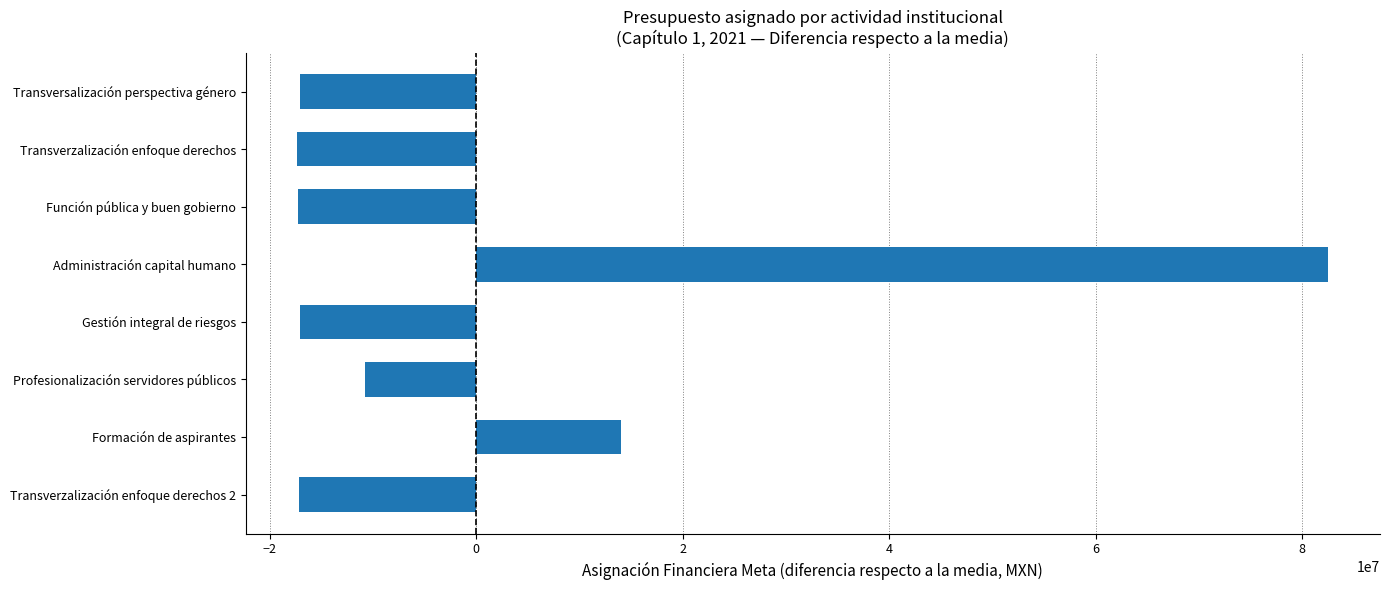

True or false: the data shows -29319142.2 at Gestión integral de riesgos.

False